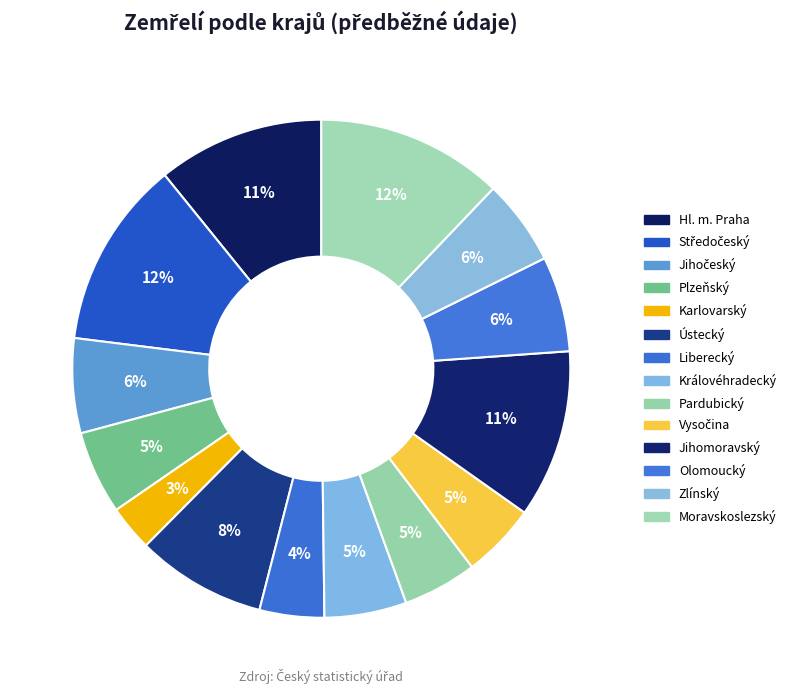

To the nearest percent, what is the difference between the Královéhradecký and Jihomoravský slice percentages?

6%